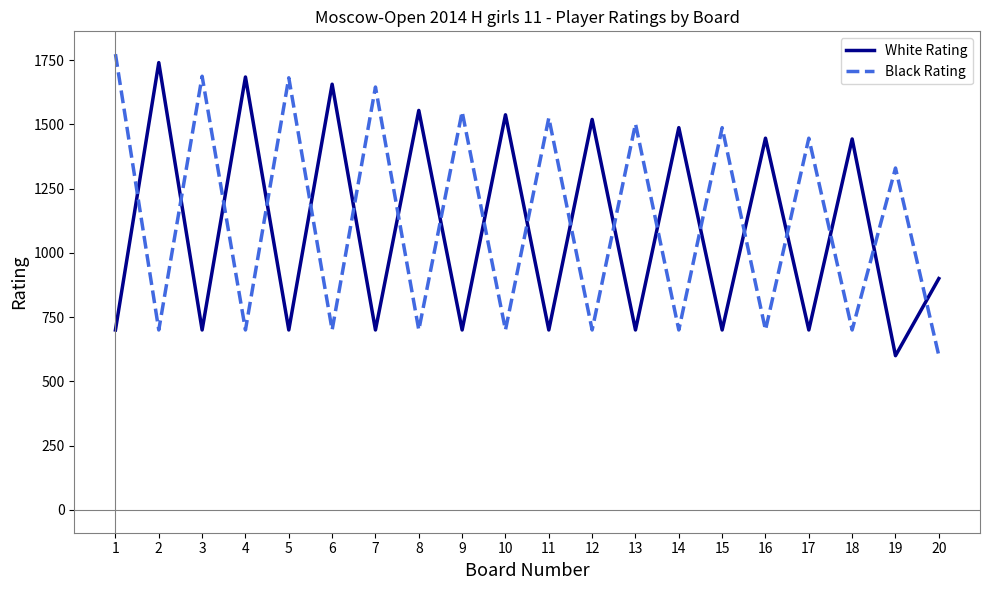

Does the chart have visible grid lines?

No